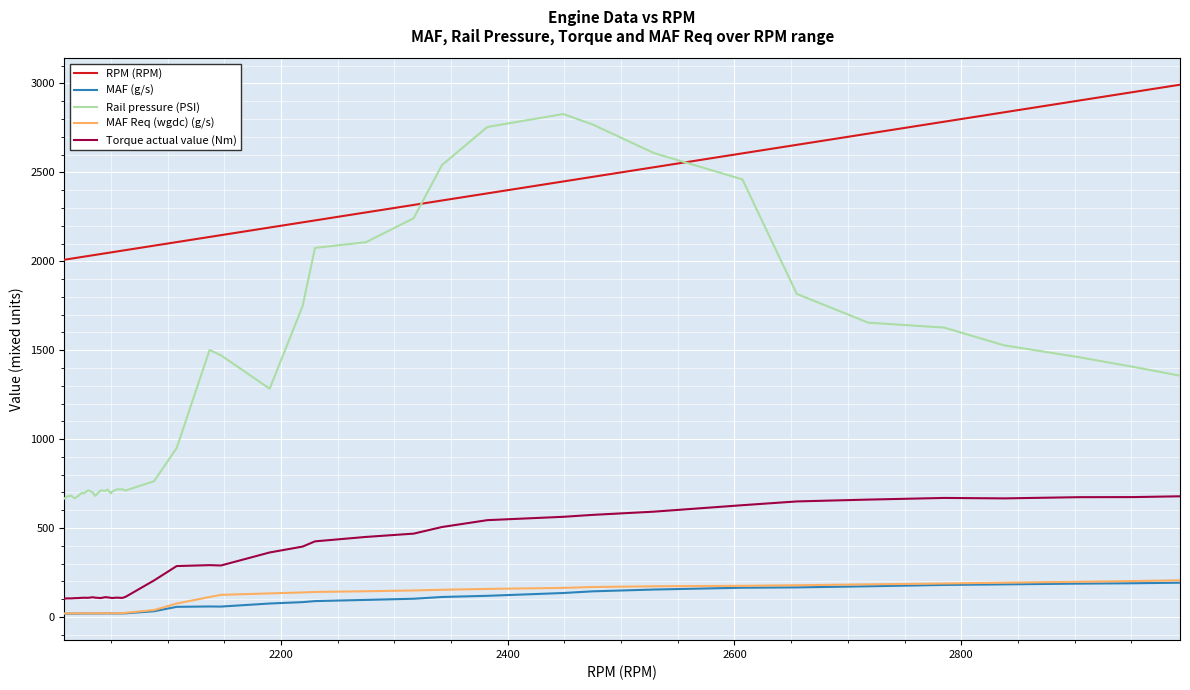

Which series has the largest range (max minus min)?

Rail pressure (PSI)